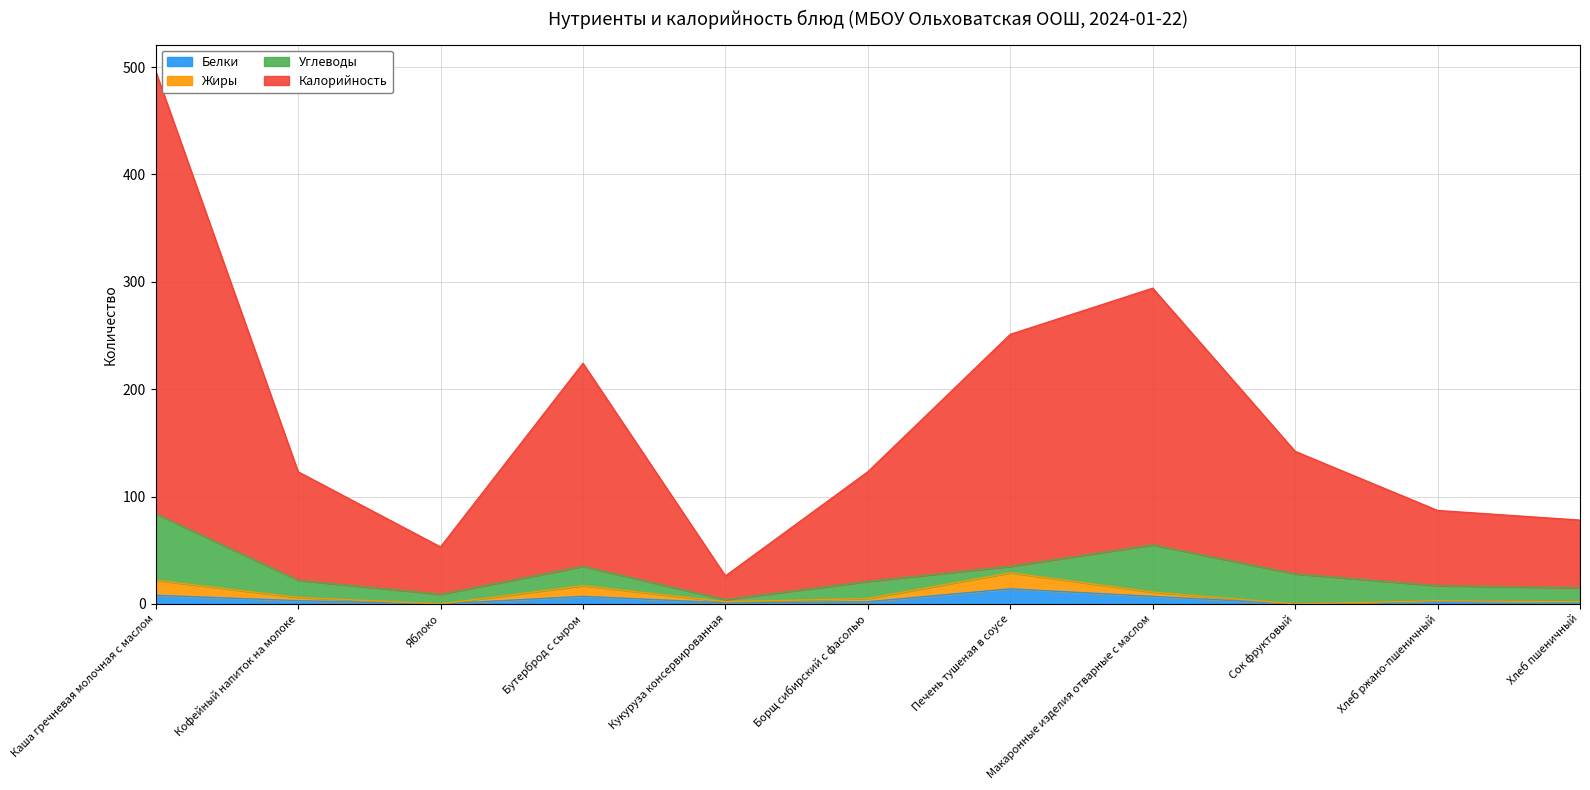

List the labels in order of Белки value, largest first.

Печень тушеная в соусе, Каша гречневая молочная с маслом, Бутерброд с сыром, Макаронные изделия отварные с маслом, Кофейный напиток на молоке, Хлеб ржано-пшеничный, Борщ сибирский с фасолью, Хлеб пшеничный, Кукуруза консервированная, Яблоко, Сок фруктовый